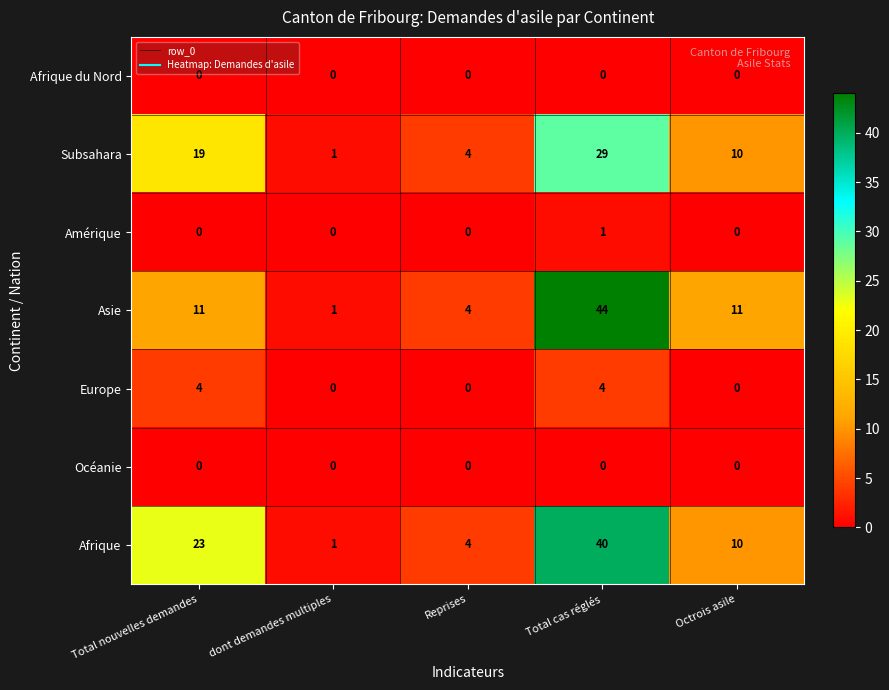

At how many categories does at least one series exceed 14?

2